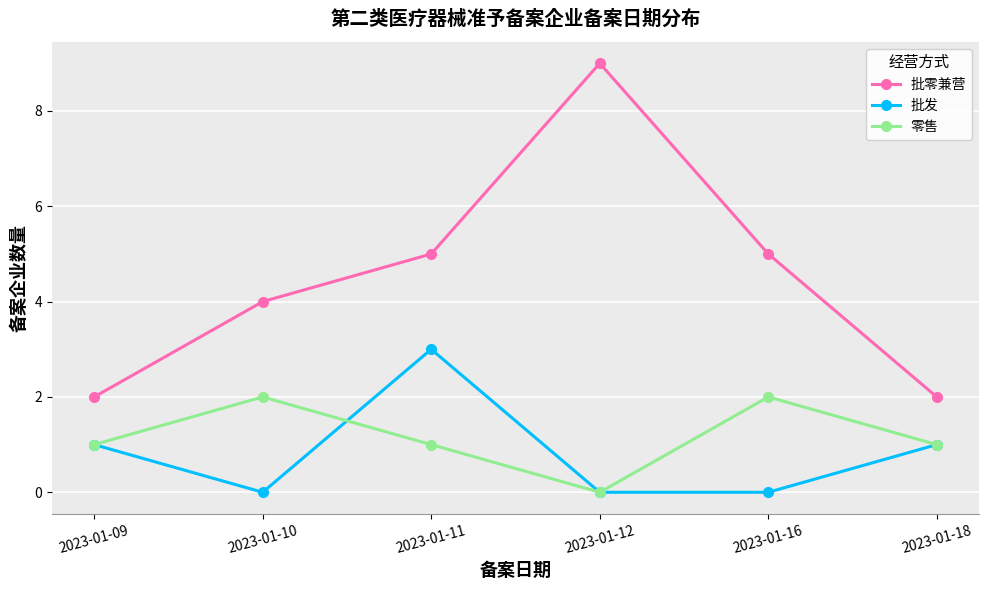

The value of 批发 at 2023-01-16 is 2. True or false?

False